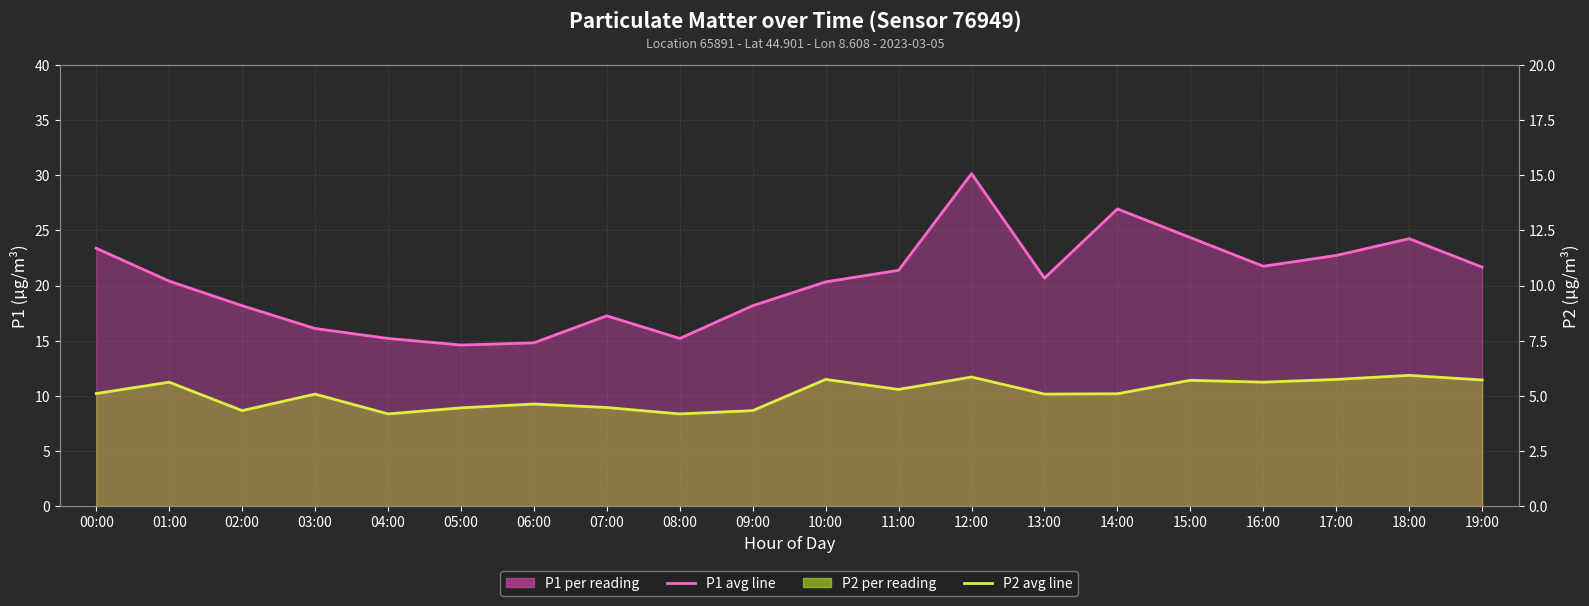

Rank the series at 01:00 from lowest to highest value.

P2 monthly avg, P1 monthly avg